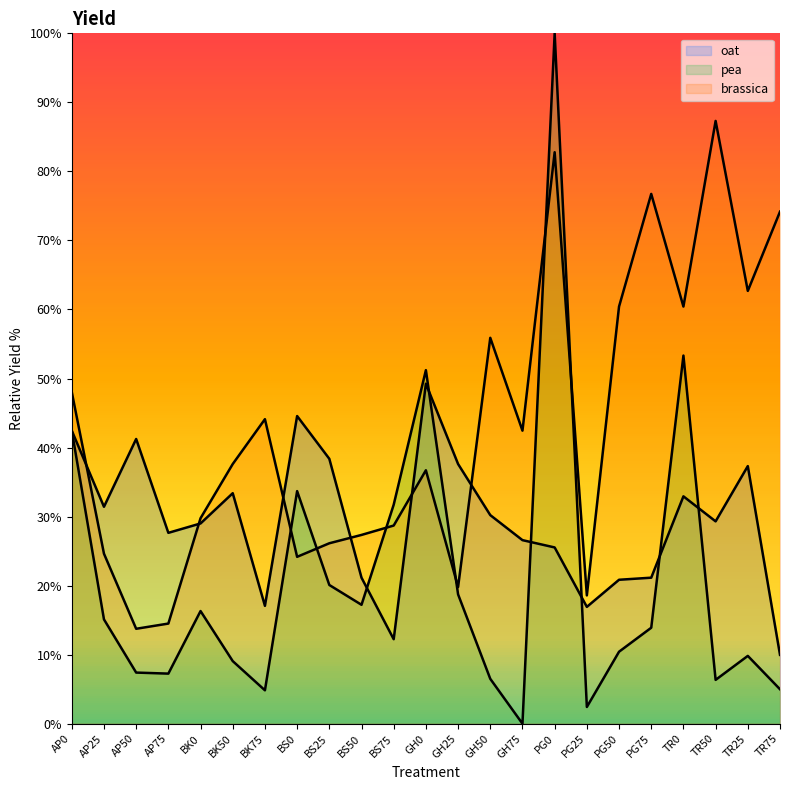

What is the label of the 11th point from the right?

GH25